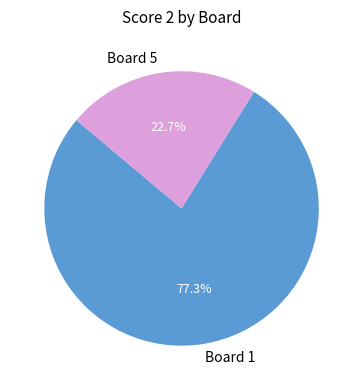

To the nearest percent, what is the combined percentage of Board 1 and Board 5?

100%